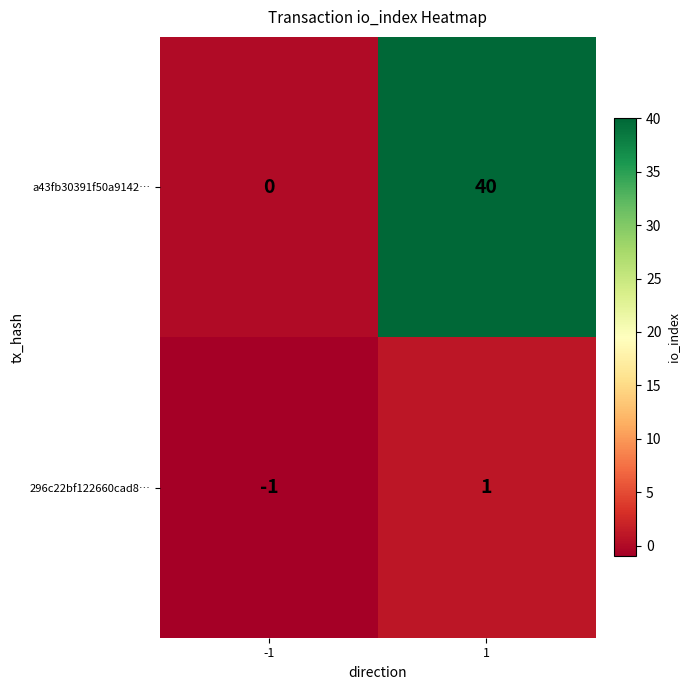

At how many categories does at least one series exceed 11?

1